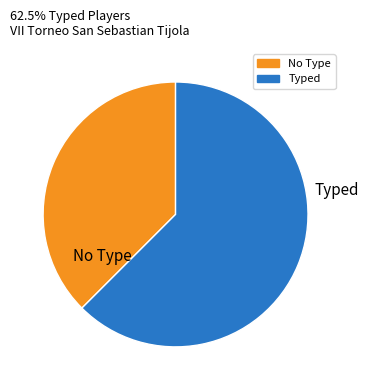

Is there any slice that represents more than half of the pie?

Yes